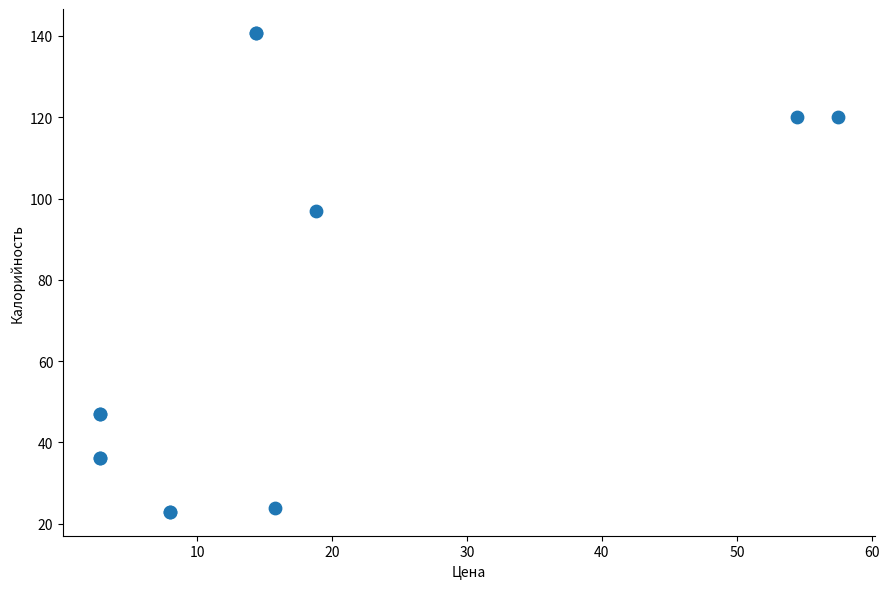

What Y value in the scatter plot is closest to 81?

97.0